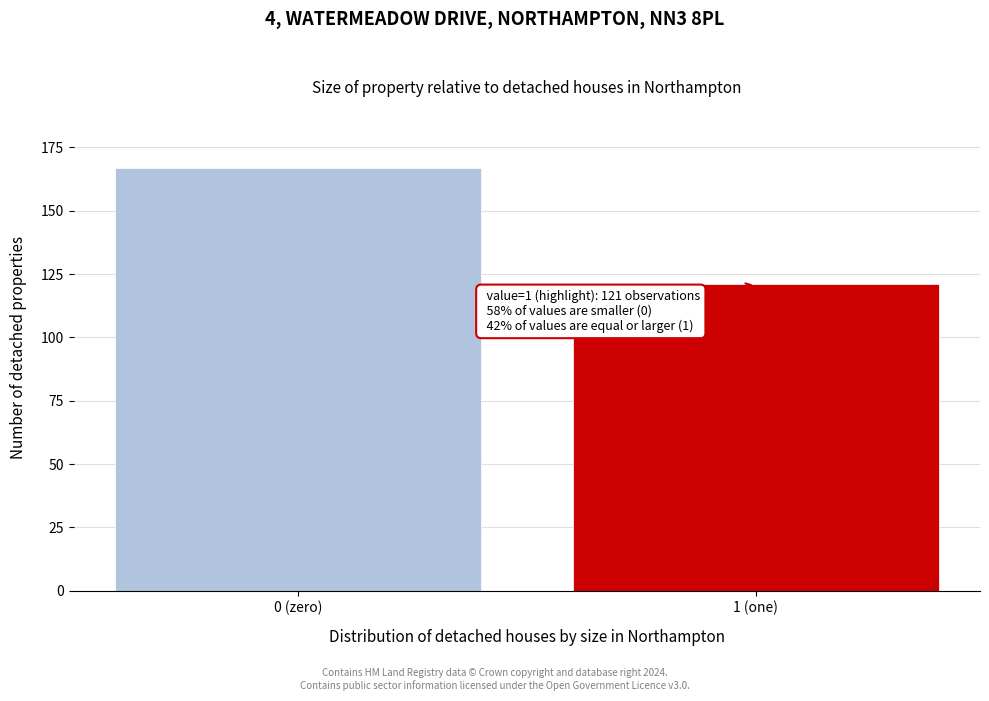

Reading left to right, extract all data points from this chart.

167	121